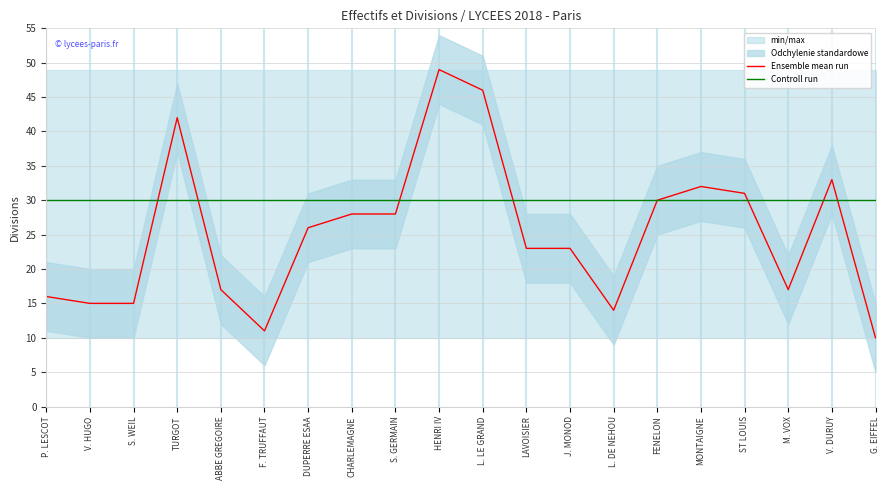

Reading left to right, extract all data points from this chart.

Ensemble mean run: P. LESCOT=16	V. HUGO=15	S. WEIL=15	TURGOT=42	ABBE GREGOIRE=17	F. TRUFFAUT=11	DUPERRE ESAA=26	CHARLEMAGNE=28	S. GERMAIN=28	HENRI IV=49	L. LE GRAND=46	LAVOISIER=23	J. MONOD=23	L. DE NEHOU=14	FENELON=30	MONTAIGNE=32	ST LOUIS=31	M. VOX=17	V. DURUY=33	G. EIFFEL=10
Controll run: P. LESCOT=30	V. HUGO=30	S. WEIL=30	TURGOT=30	ABBE GREGOIRE=30	F. TRUFFAUT=30	DUPERRE ESAA=30	CHARLEMAGNE=30	S. GERMAIN=30	HENRI IV=30	L. LE GRAND=30	LAVOISIER=30	J. MONOD=30	L. DE NEHOU=30	FENELON=30	MONTAIGNE=30	ST LOUIS=30	M. VOX=30	V. DURUY=30	G. EIFFEL=30